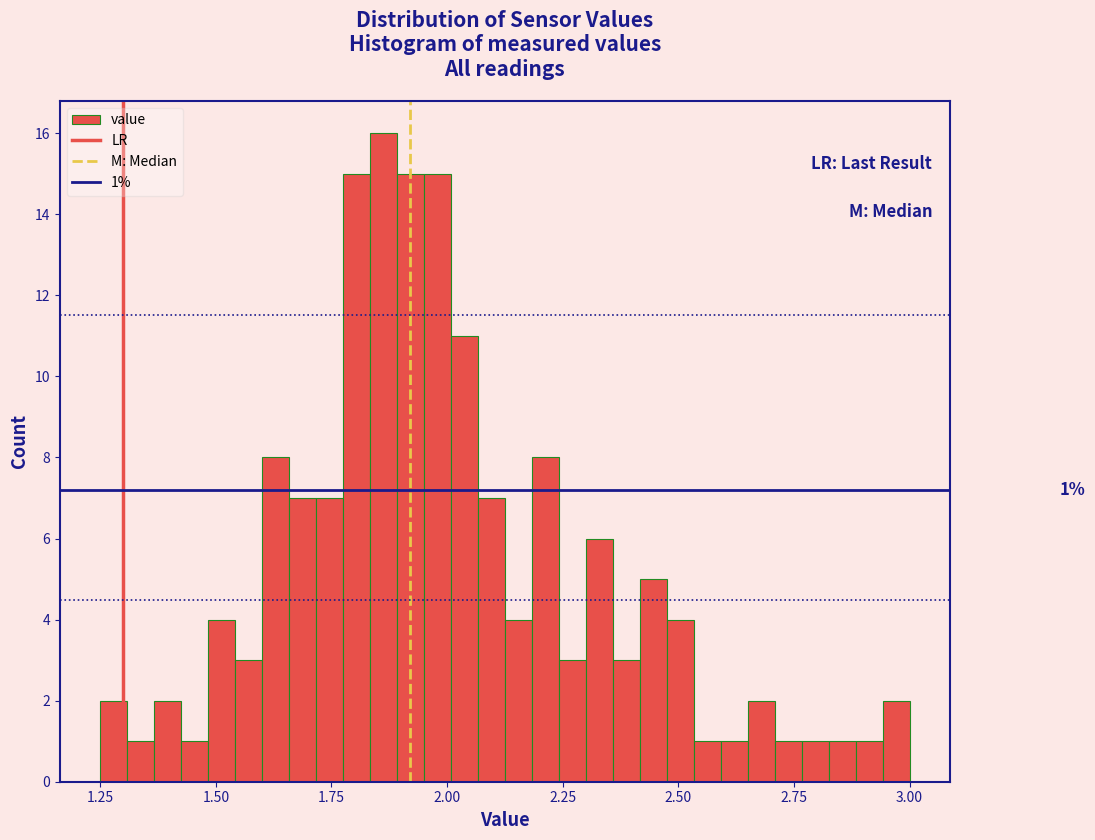

Read against the x-axis, roughly where is the centre of the tallest bar?

1.85